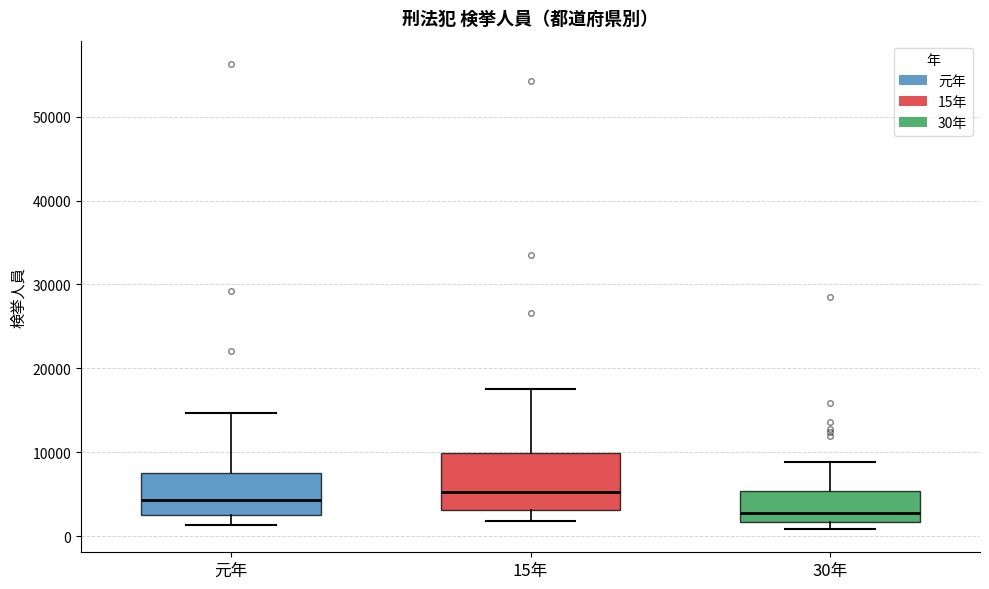

Reading left to right, transcribe this box plot: for each box, give where its median line is, the range the box spans, and where its two whiskers end, as read against the y-axis. The values are not printed on the chart, so give them approximately, as read against the axis.

元年: median 4000, box 3000 to 8000, whiskers 1000 to 15000
15年: median 5000, box 3000 to 10000, whiskers 2000 to 18000
30年: median 3000, box 2000 to 5000, whiskers 1000 to 9000